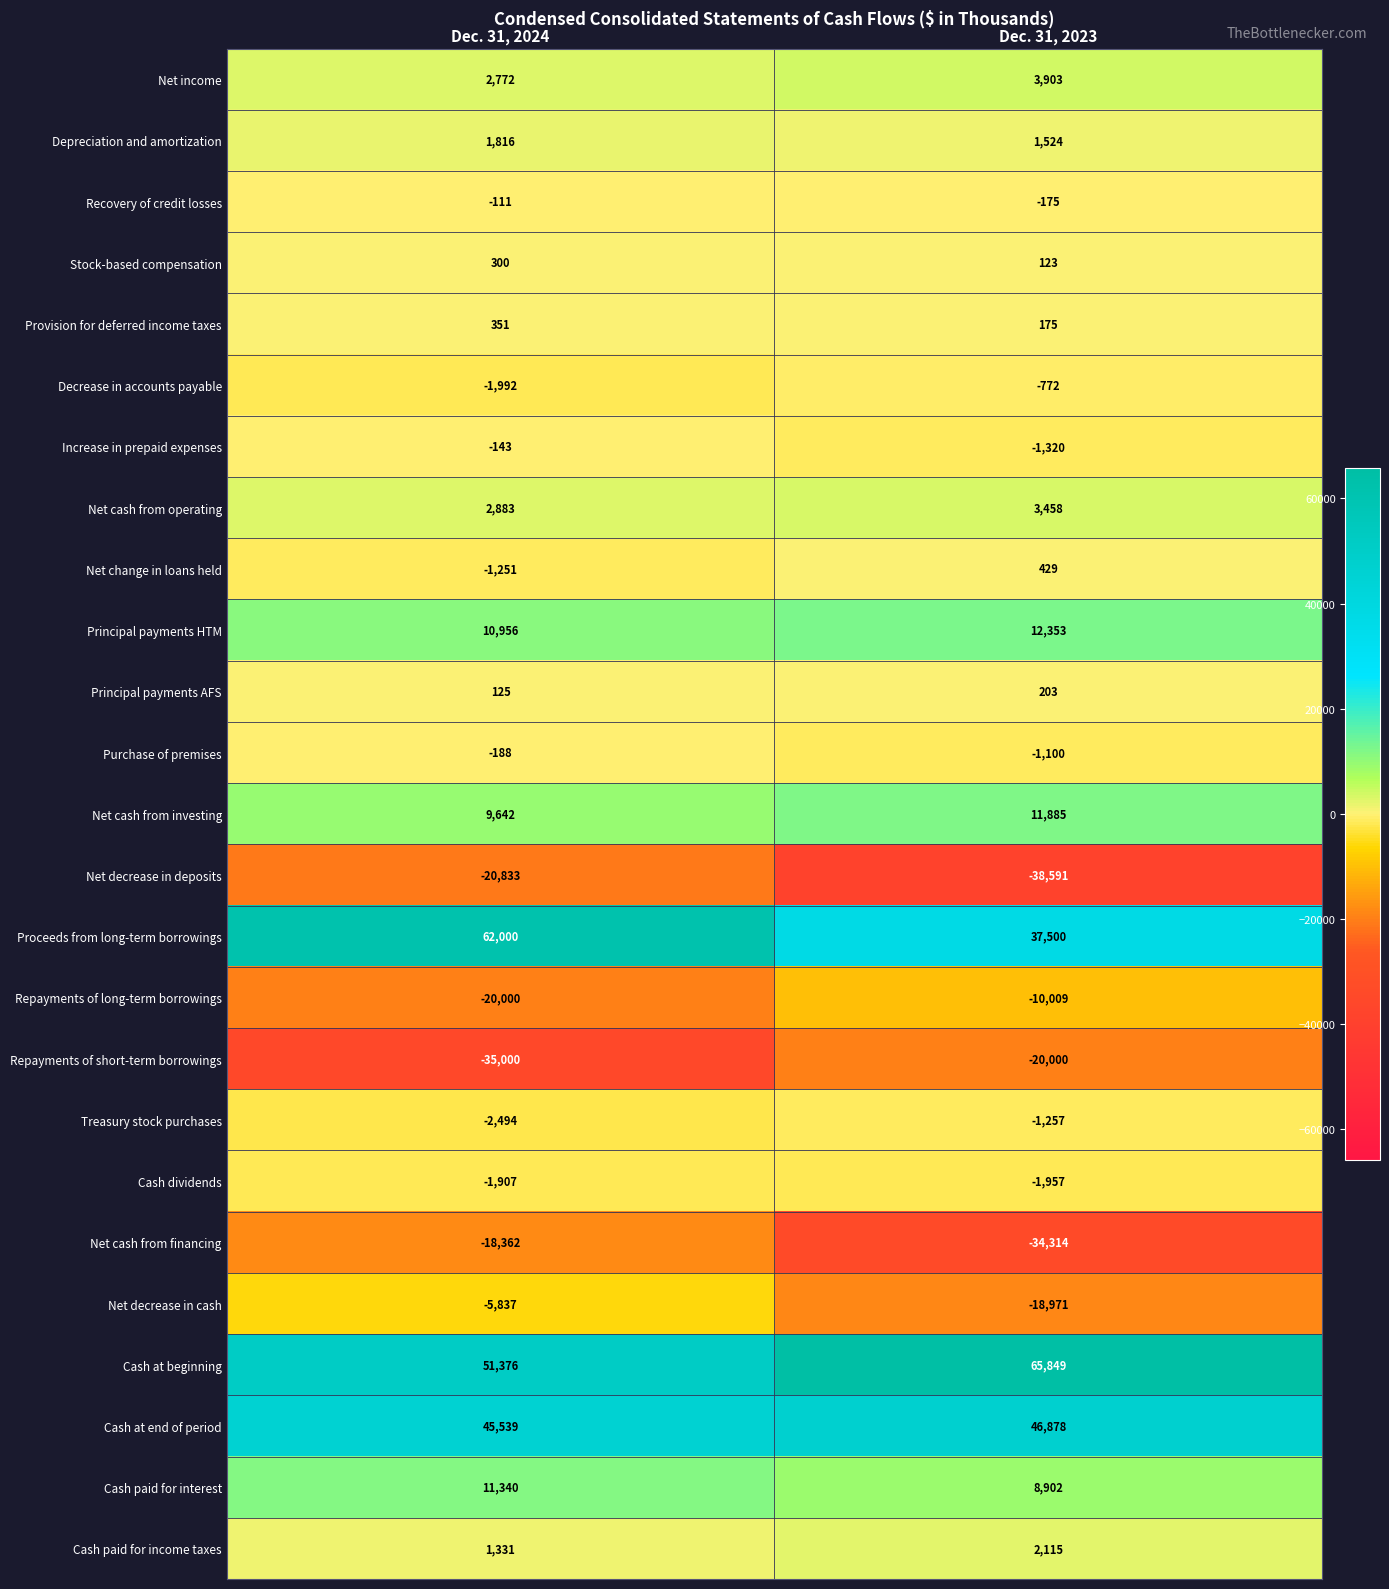

What is the sum of all Principal payments AFS values?

328